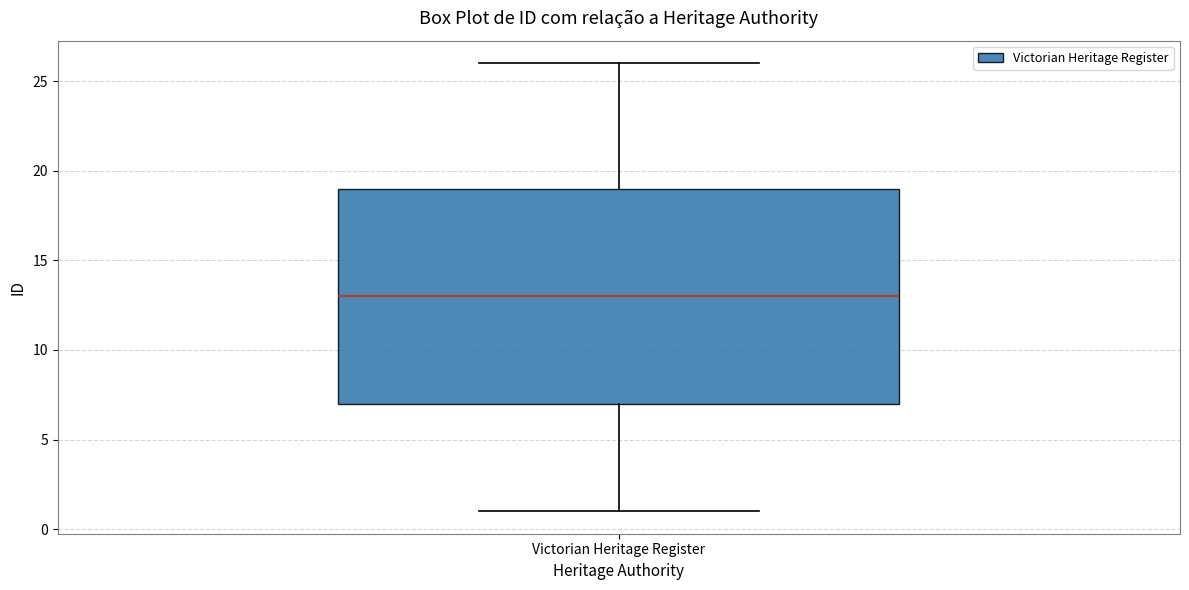

Where does the lower whisker of the box for Victorian Heritage Register end on the y-axis? The values are not printed on the chart, so give them approximately, as read against the axis.

1